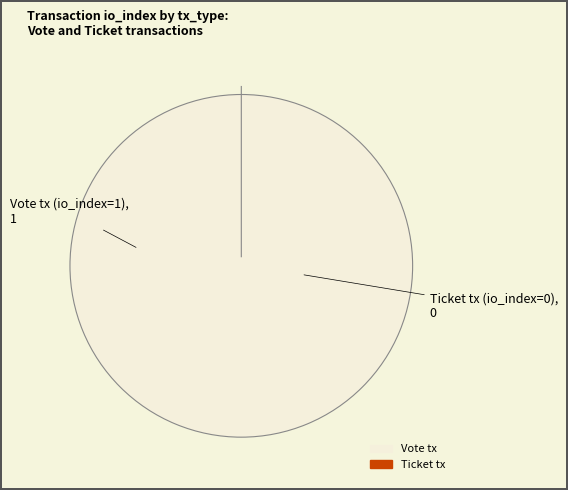

Is the sum of Vote tx and Ticket tx greater than half?

Yes